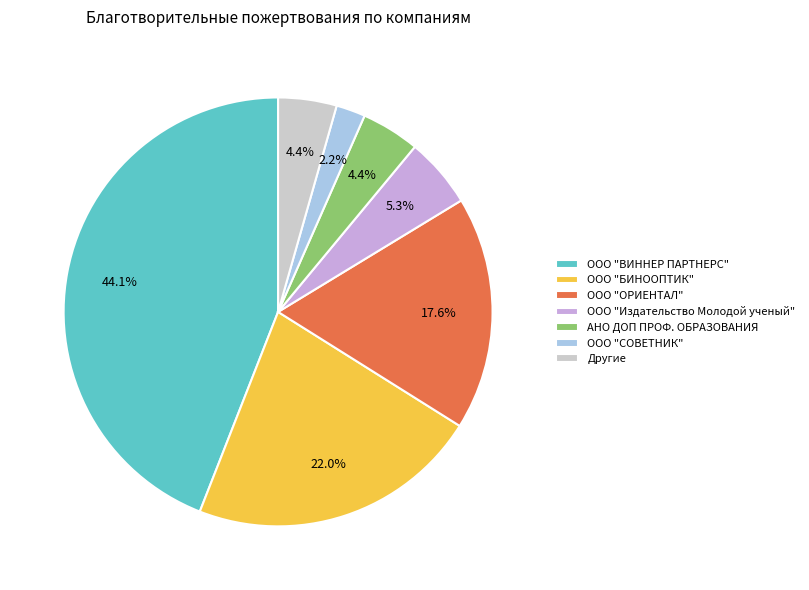

What percentage is the ООО "БИНООПТИК" slice, to the nearest percent?

22%